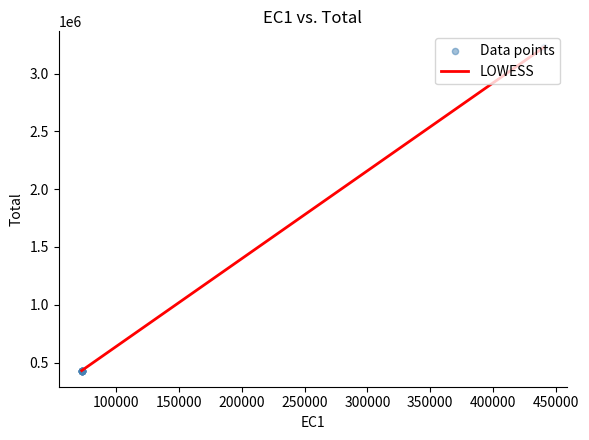

What is the maximum value shown in the chart?

3225400.0